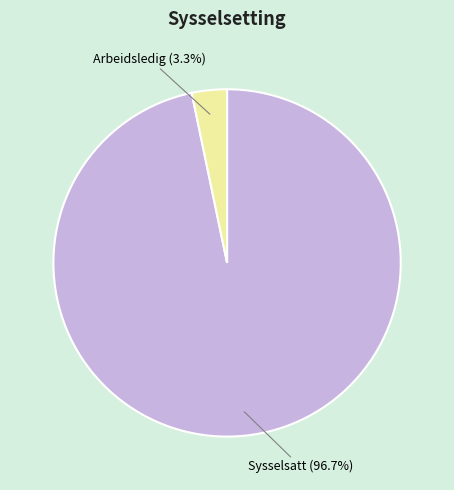

Is there any slice that represents more than half of the pie?

Yes